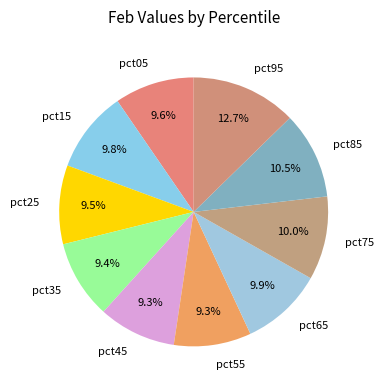

To the nearest percent, what is the combined percentage of pct85 and pct55?

20%